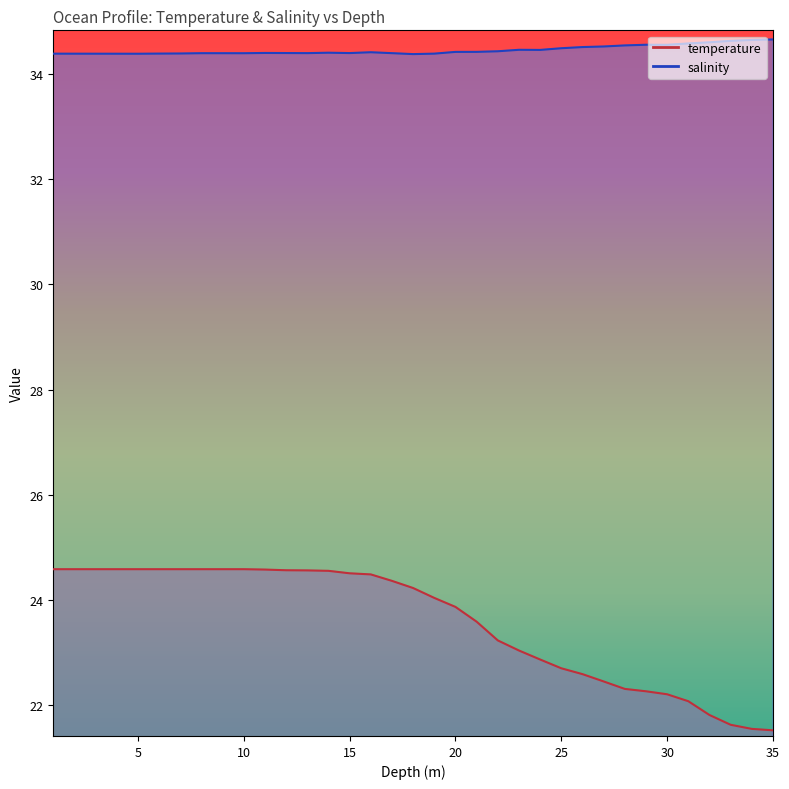

What is the greatest value displayed?

34.7